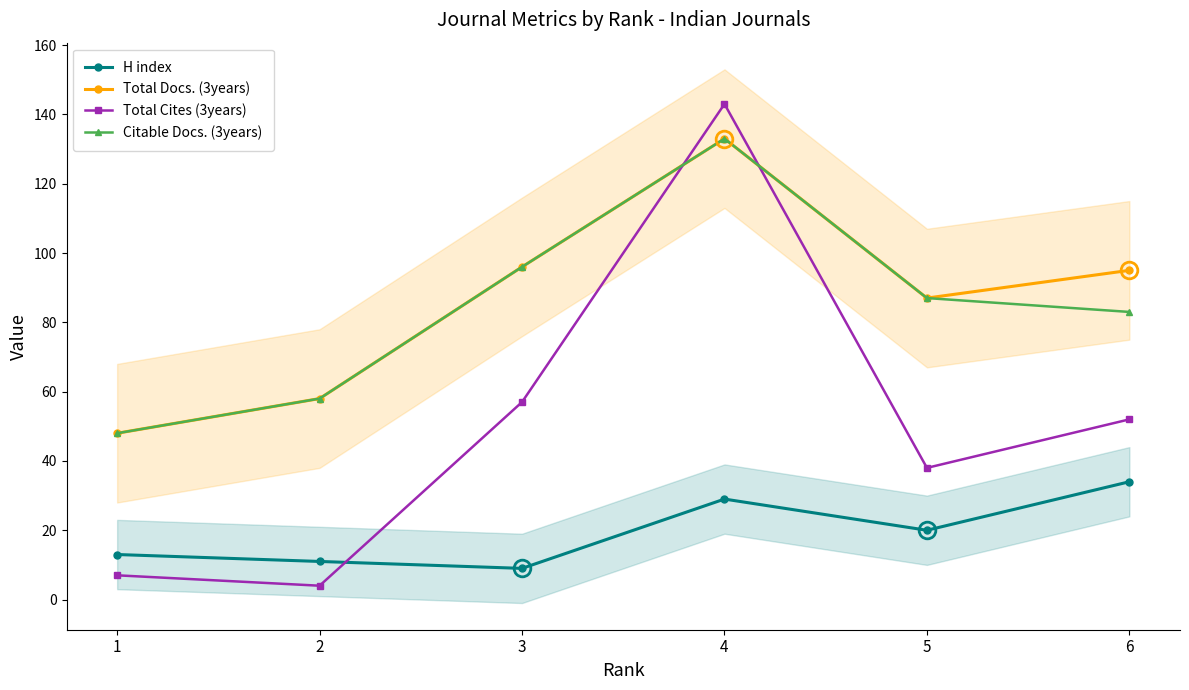

What is the total value across all series at 1?

116